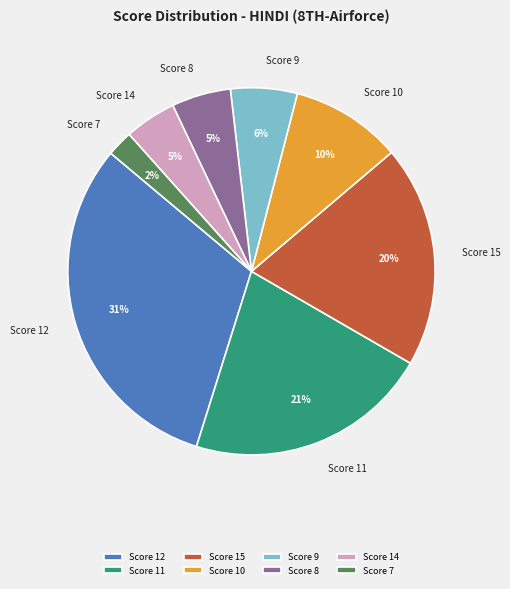

Does Score 8 account for over 50% of the chart?

No